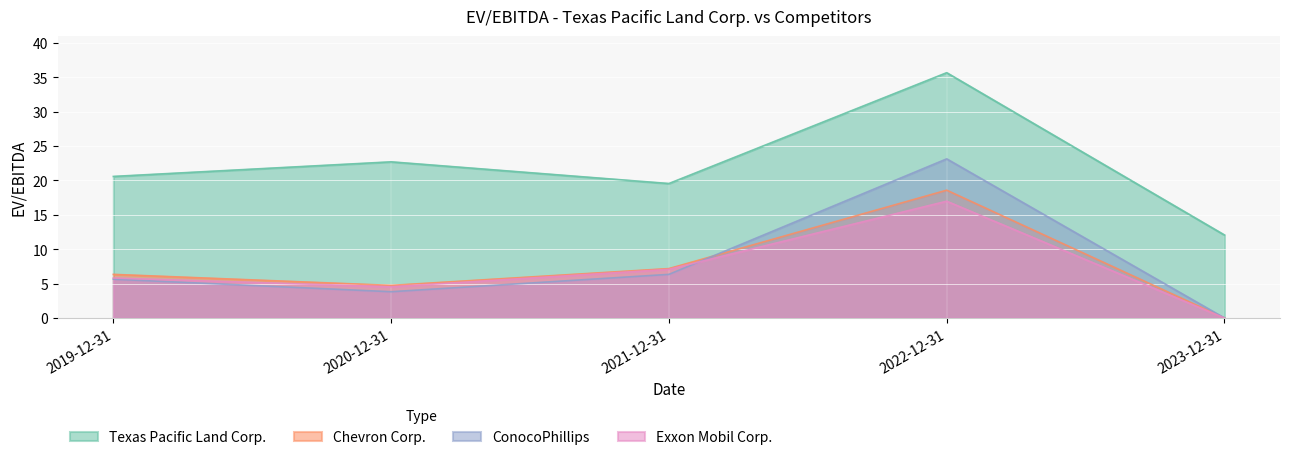

Reading left to right, what are all the values shown in this chart?

Texas Pacific Land Corp.: 2019-12-31=20.6	2020-12-31=22.7	2021-12-31=19.5	2022-12-31=35.6	2023-12-31=12.1
Chevron Corp.: 2019-12-31=6.3	2020-12-31=4.7	2021-12-31=7.2	2022-12-31=18.6	2023-12-31=0.0
ConocoPhillips: 2019-12-31=5.6	2020-12-31=3.8	2021-12-31=6.3	2022-12-31=23.1	2023-12-31=0.0
Exxon Mobil Corp.: 2019-12-31=5.8	2020-12-31=4.5	2021-12-31=7.1	2022-12-31=17.0	2023-12-31=0.0